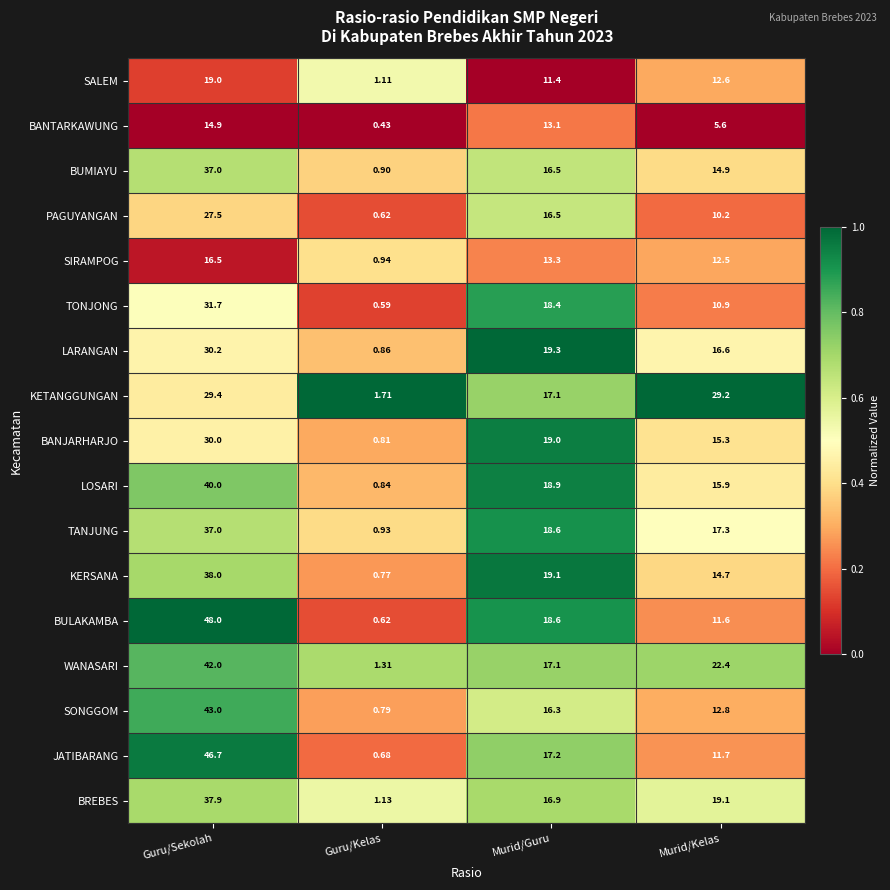

At which label is LOSARI closest to 20?

Murid/Guru